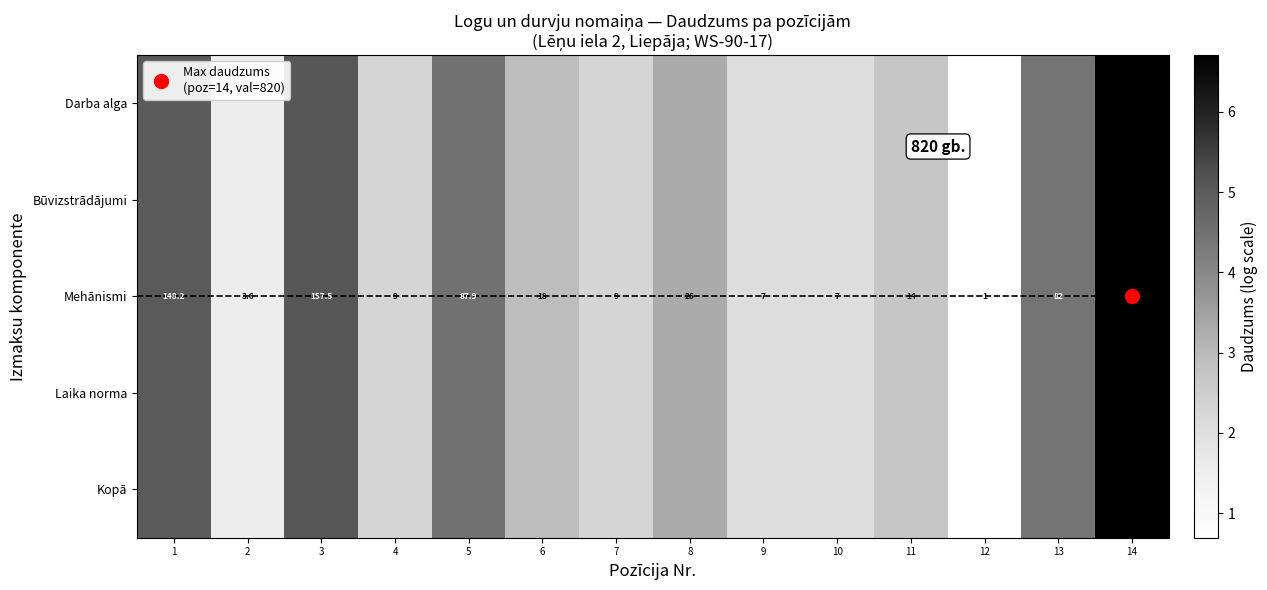

Is the value of Darba alga at 13 greater than the value of Būvizstrādājumi at 6?

Yes